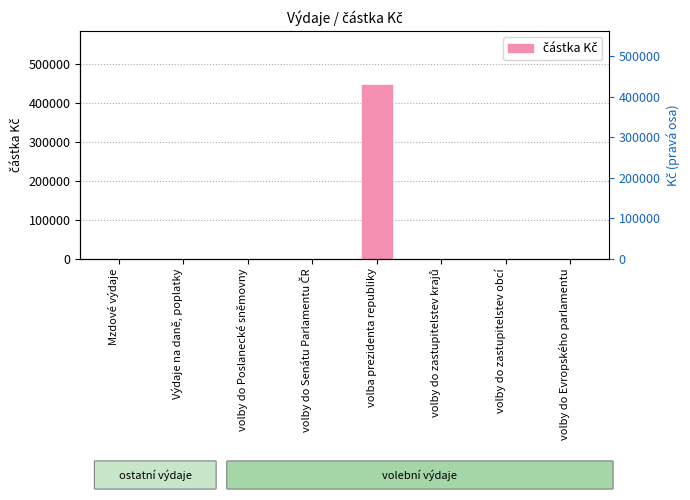

List the labels in order of value, largest first.

volba prezidenta republiky, Mzdové výdaje, Výdaje na daně, poplatky, volby do Poslanecké sněmovny, volby do Senátu Parlamentu ČR, volby do zastupitelstev krajů, volby do zastupitelstev obcí, volby do Evropského parlamentu